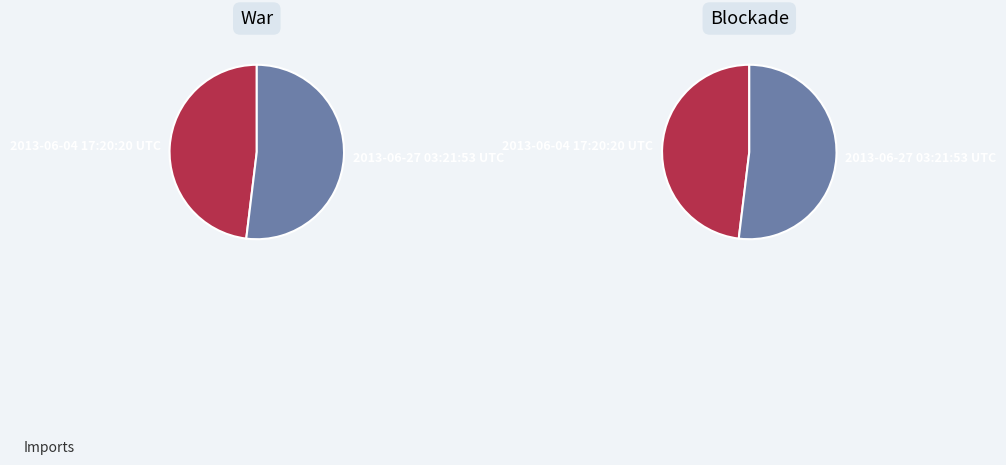

To the nearest percent, what is the difference between the largest and smallest slice percentages?

4%